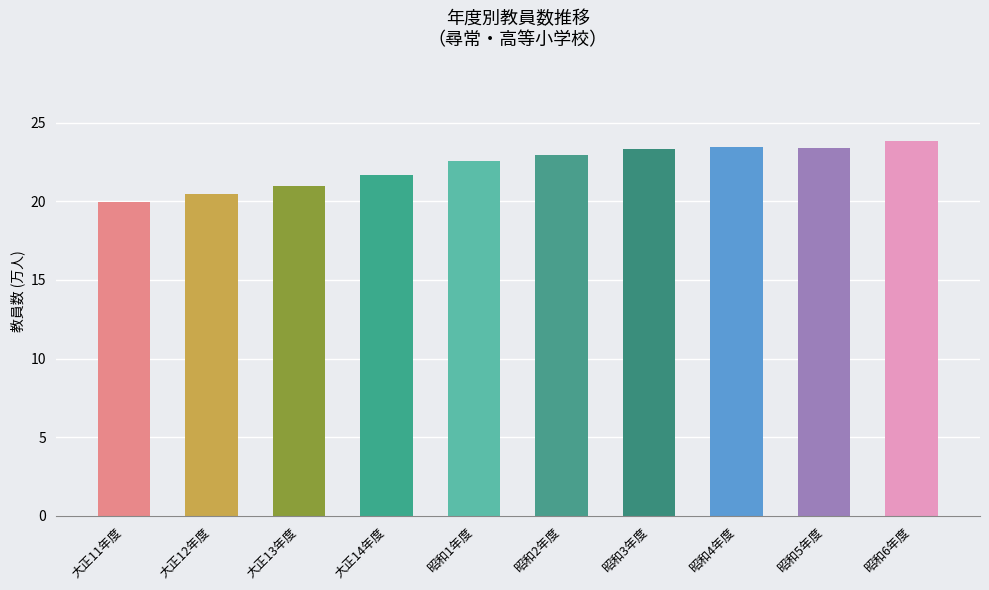

The value at 昭和4年度 is 23.5. True or false?

True